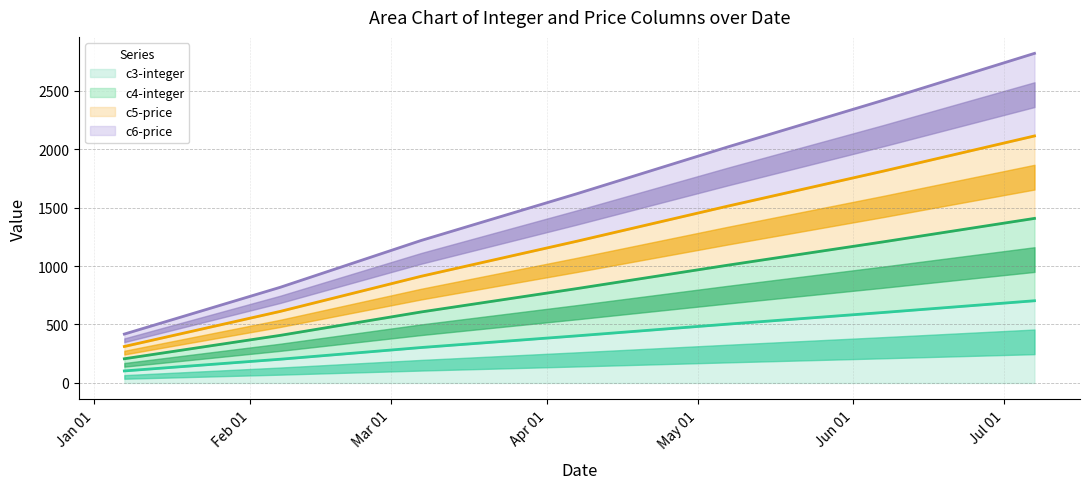

How many c5-price (line) values are between 612 and 1812?

5